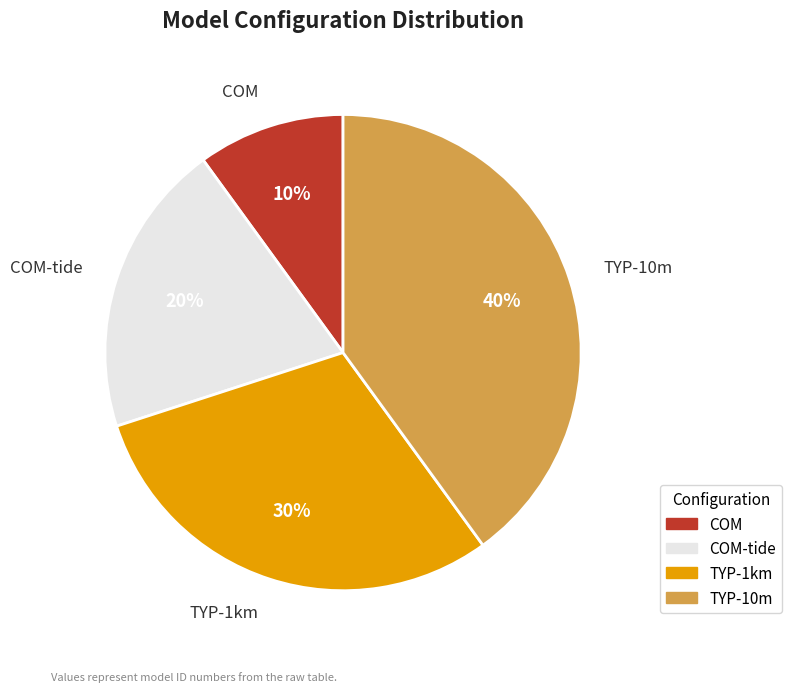

Count the number of slices in the pie.

4